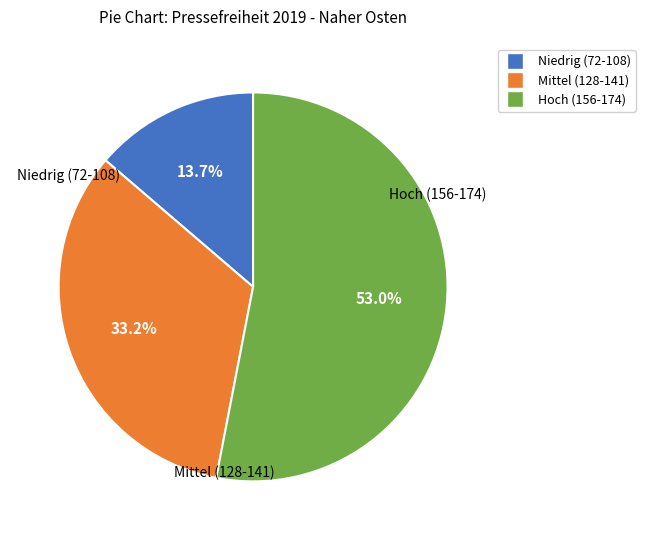

Count the number of slices in the pie.

3